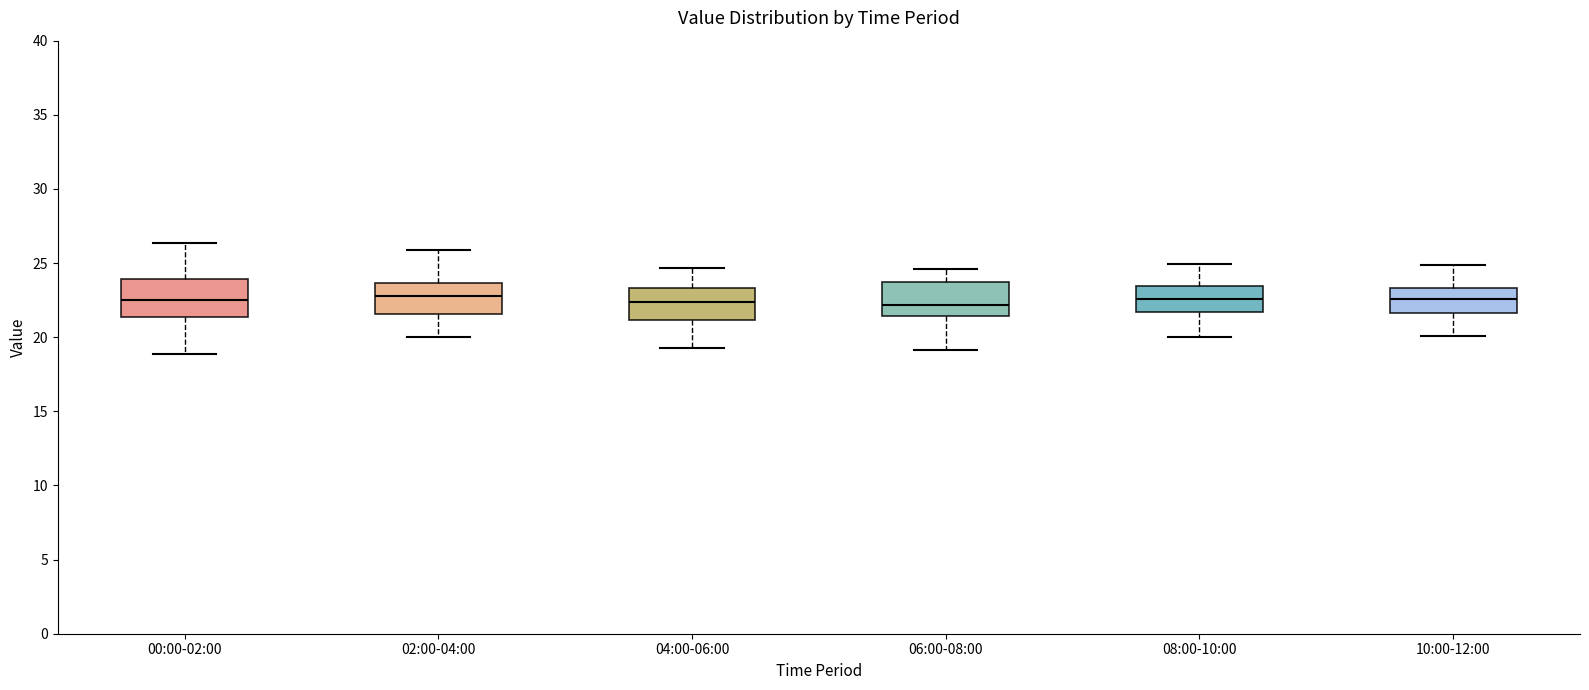

Reading left to right, transcribe this box plot: for each box, give where its median line is, the range the box spans, and where its two whiskers end, as read against the y-axis. The values are not printed on the chart, so give them approximately, as read against the axis.

00:00-02:00: median 22.5, box 21.5 to 24.0, whiskers 19.0 to 26.5
02:00-04:00: median 23.0, box 21.5 to 23.5, whiskers 20.0 to 26.0
04:00-06:00: median 22.5, box 21.0 to 23.5, whiskers 19.5 to 24.5
06:00-08:00: median 22.0, box 21.5 to 24.0, whiskers 19.0 to 24.5
08:00-10:00: median 22.5, box 21.5 to 23.5, whiskers 20.0 to 25.0
10:00-12:00: median 22.5, box 21.5 to 23.5, whiskers 20.0 to 25.0